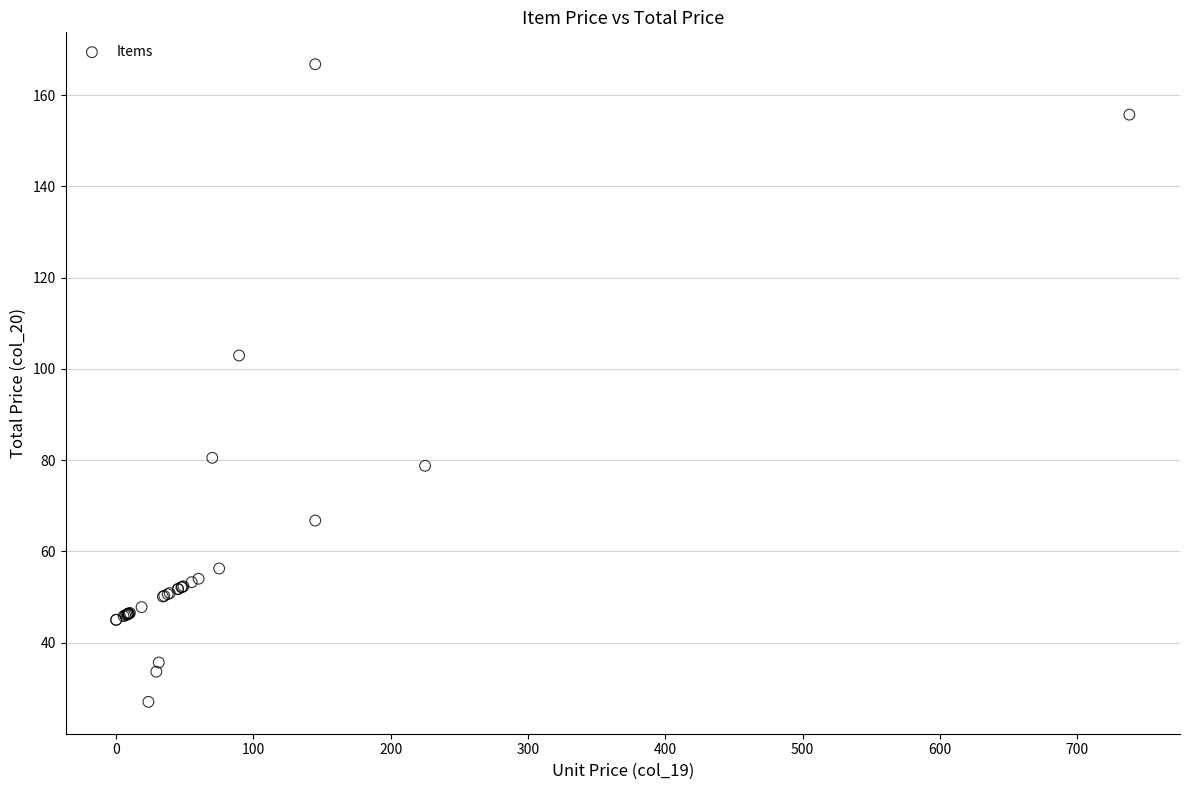

What Y value in the scatter plot is closest to 96?

102.9